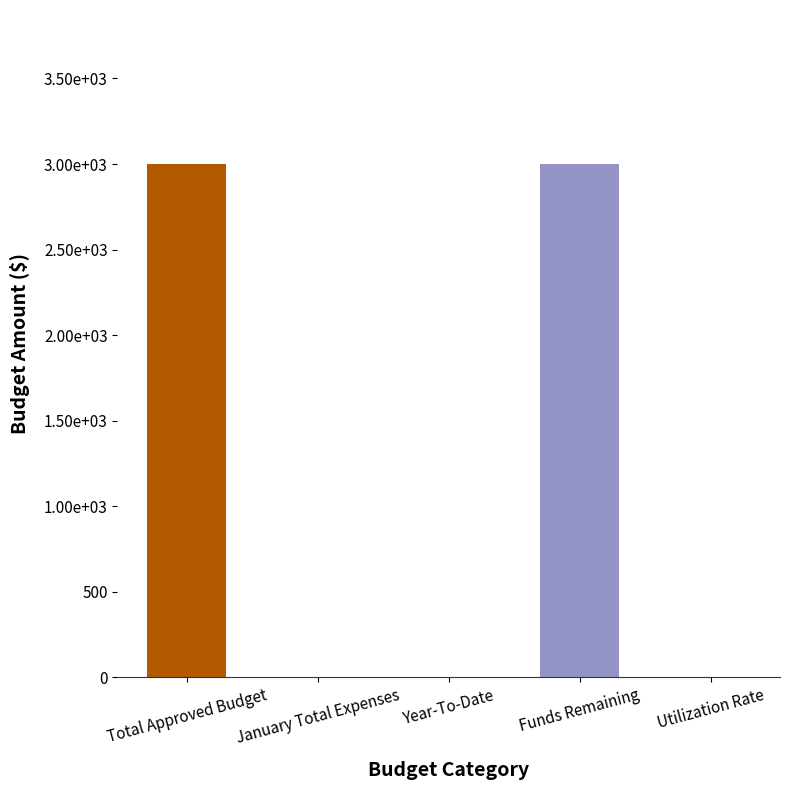

Rank the categories by value from highest to lowest.

Total Approved Budget, Funds Remaining, January Total Expenses, Year-To-Date, Utilization Rate